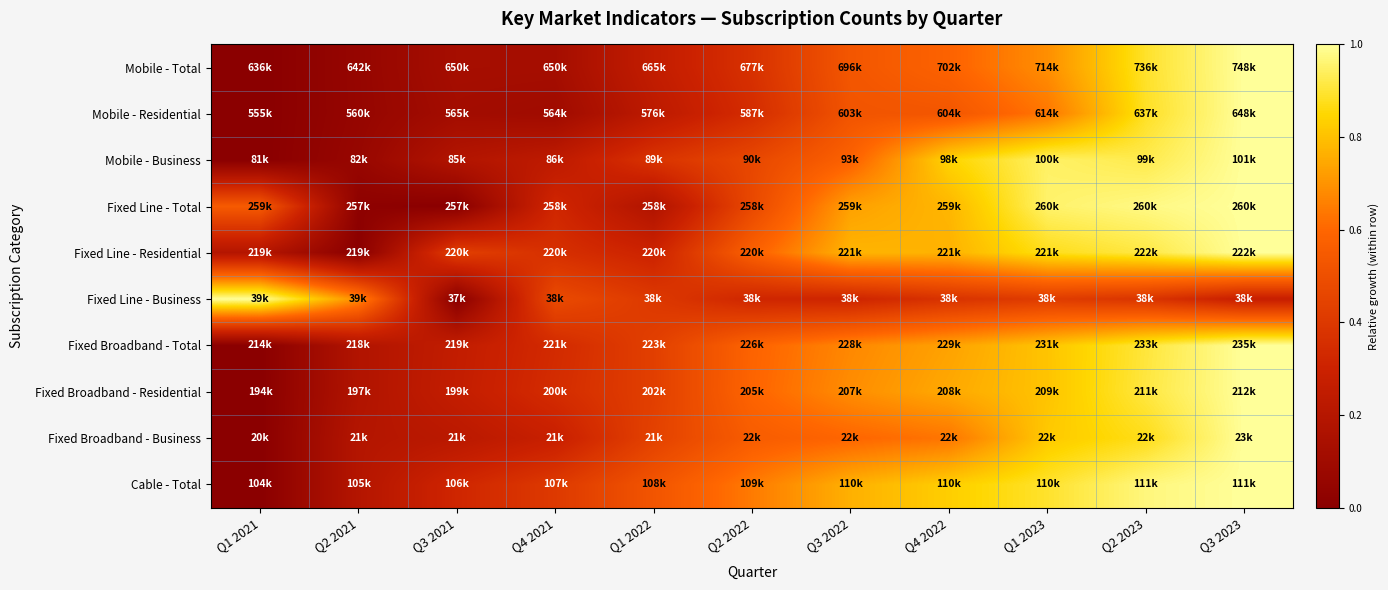

Count the number of data series in this chart.

10